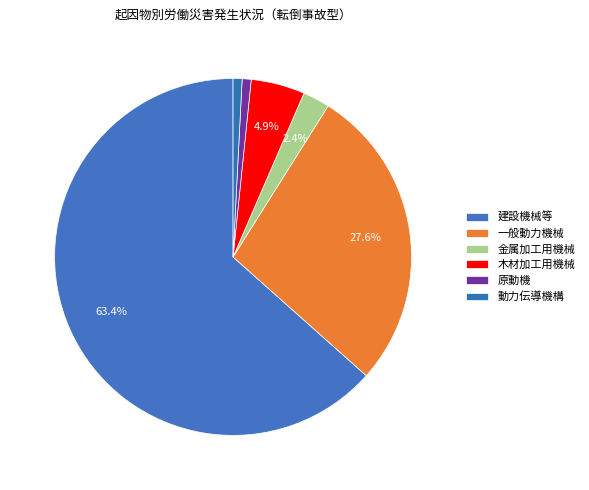

What is the smallest slice in the pie chart?

原動機